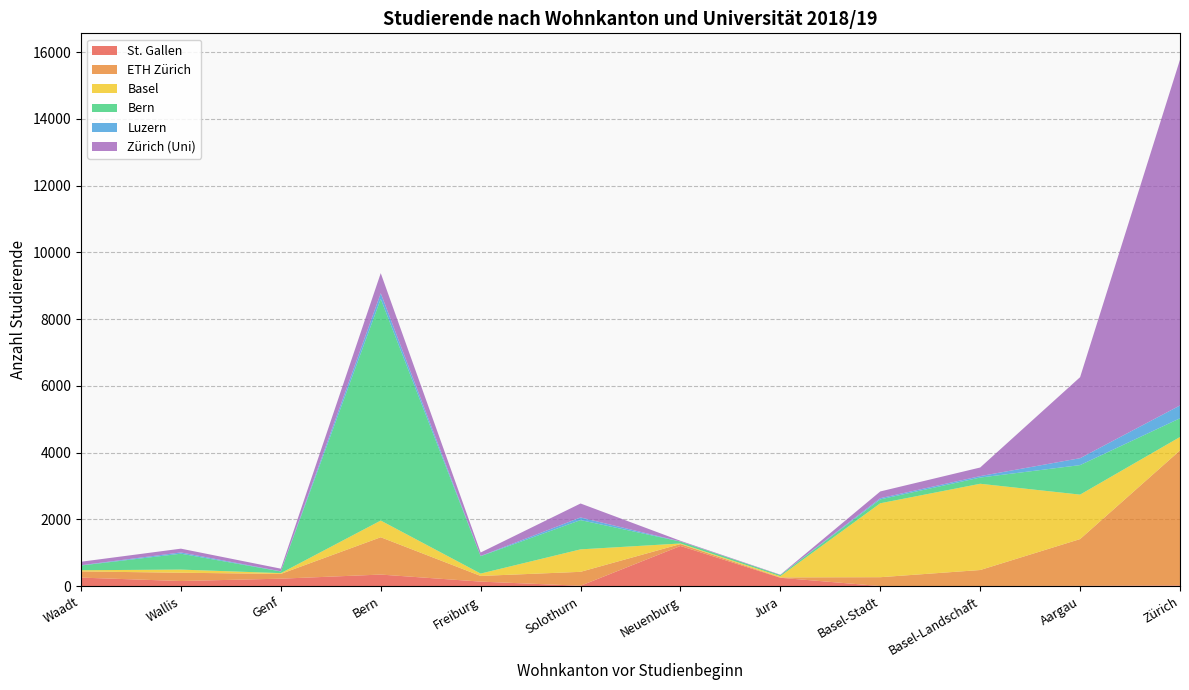

At which label does St. Gallen reach its peak?

Neuenburg